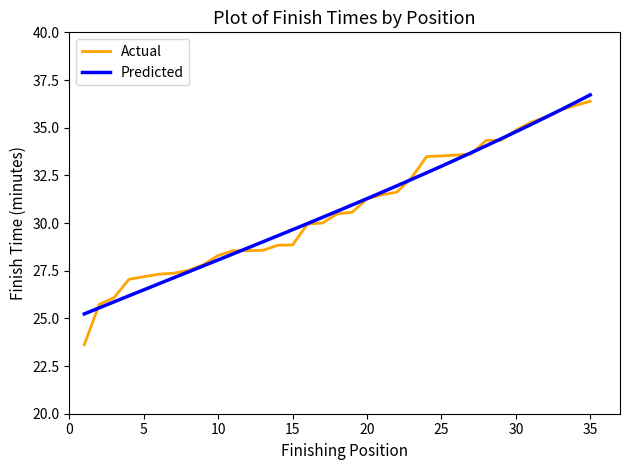

What is the lowest value of the Actual series?

23.6